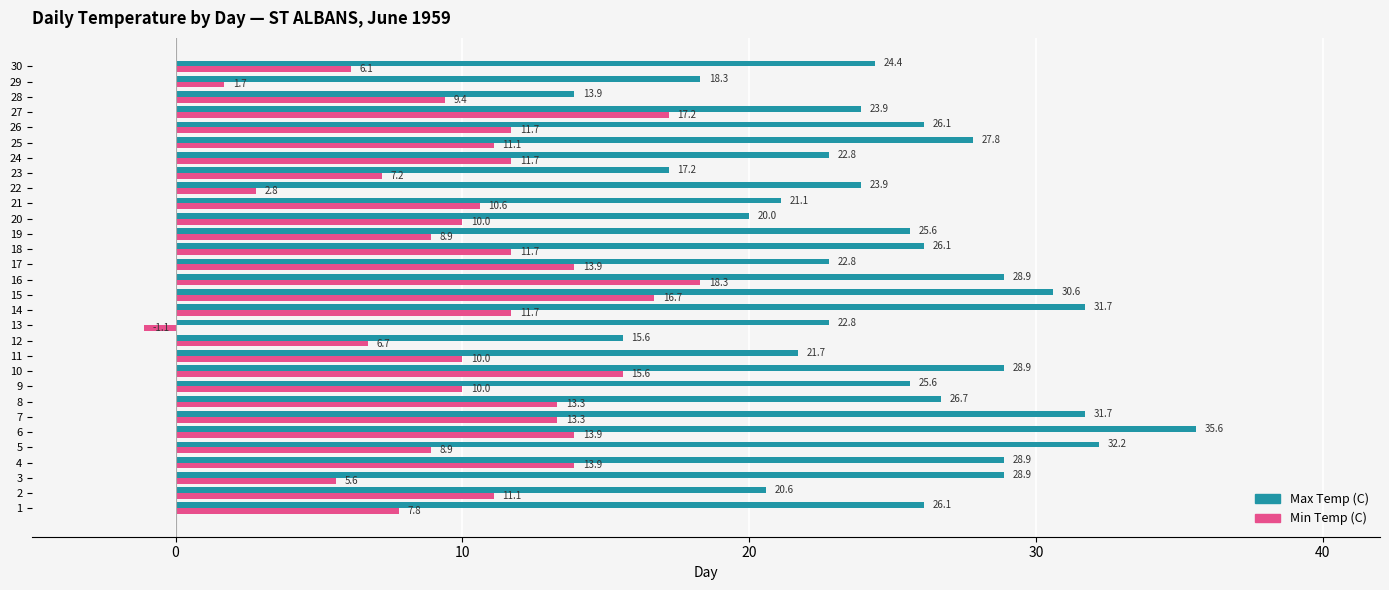

Which series has the largest range (max minus min)?

Max Temp (C)